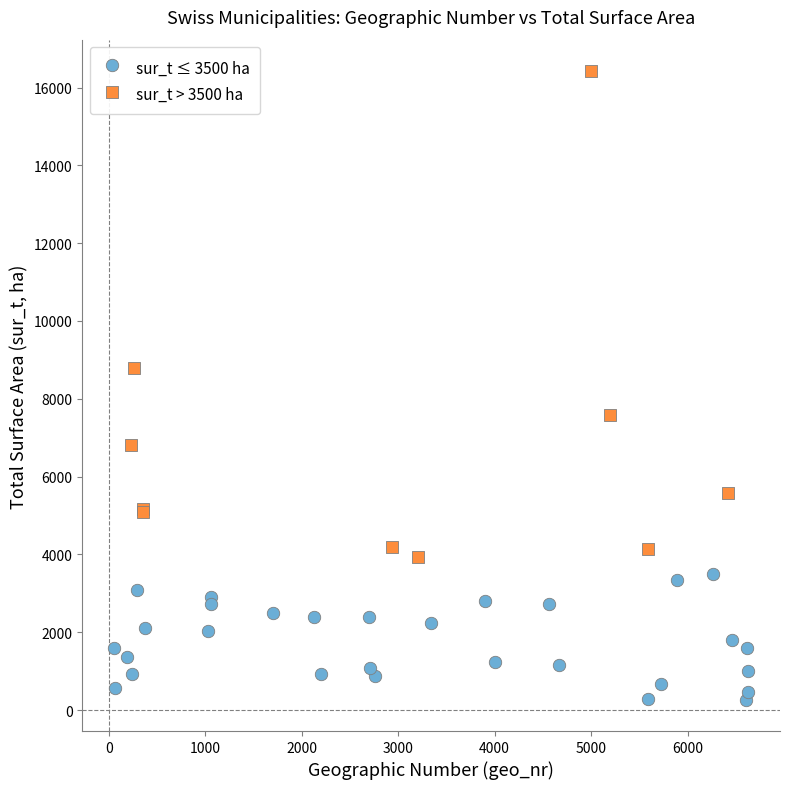

Which series contains the highest Y value?

sur_t > 3500 ha